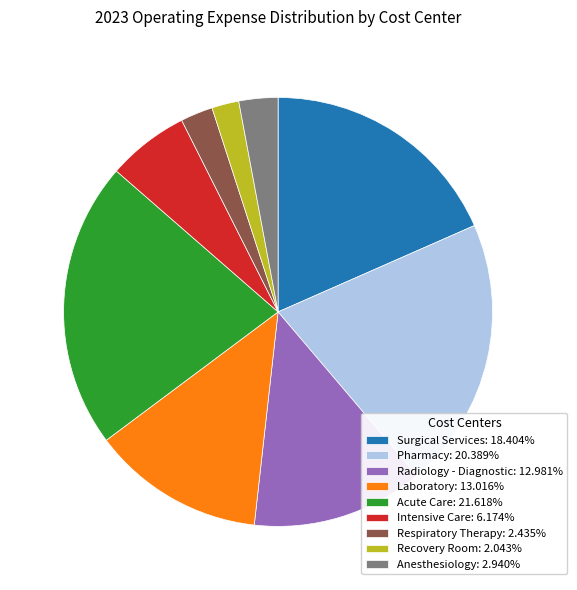

Do Respiratory Therapy: 2.435% and Recovery Room: 2.043% together represent more than half of the pie?

No